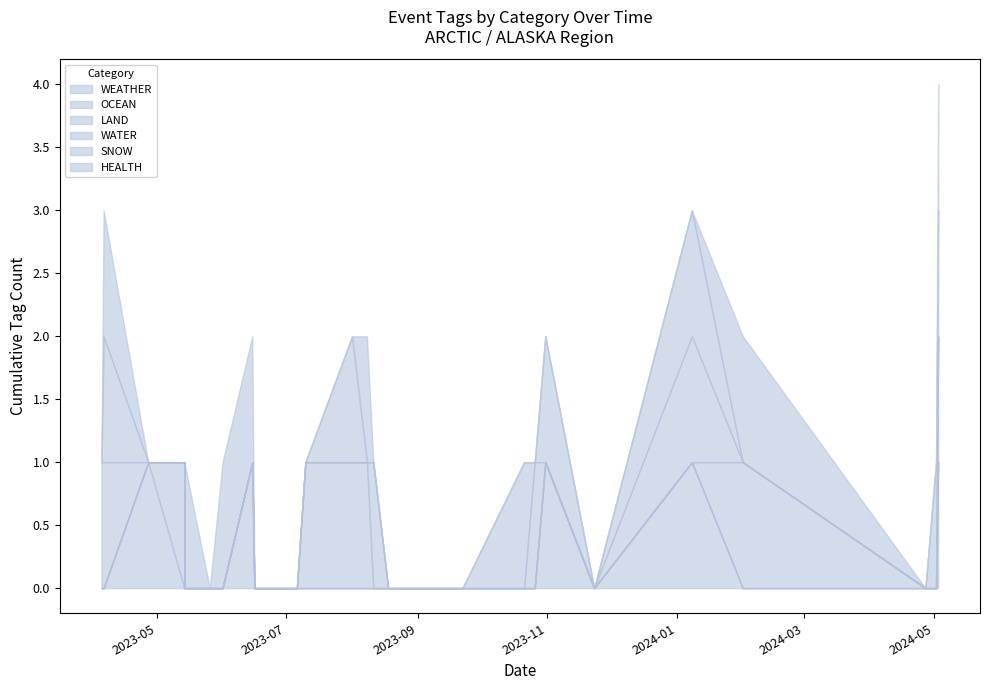

True or false: SNOW and WATER cross at least once.

True